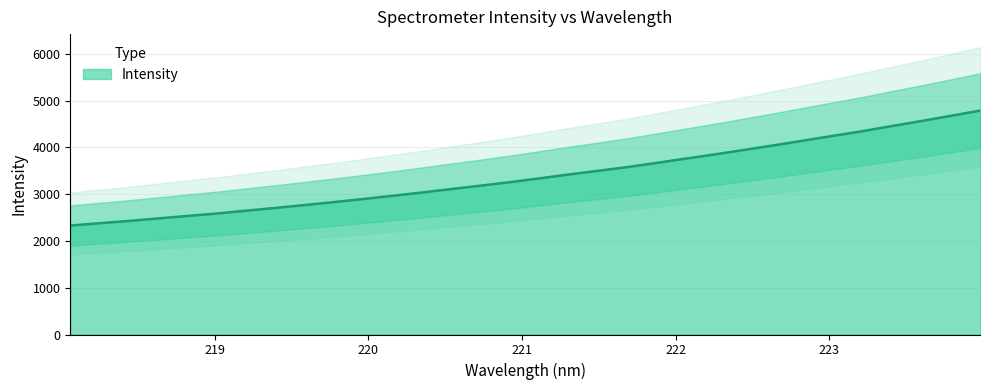

List the labels in order of value, smallest first.

218.0596, 218.2508, 218.442, 218.6332, 218.8244, 219.0156, 219.2067, 219.3979, 219.589, 219.7801, 219.9712, 220.1623, 220.3533, 220.5444, 220.7354, 220.9264, 221.1174, 221.3083, 221.4993, 221.6902, 221.8812, 222.0721, 222.263, 222.4538, 222.6447, 222.8355, 223.0264, 223.2172, 223.408, 223.5987, 223.7895, 223.9802